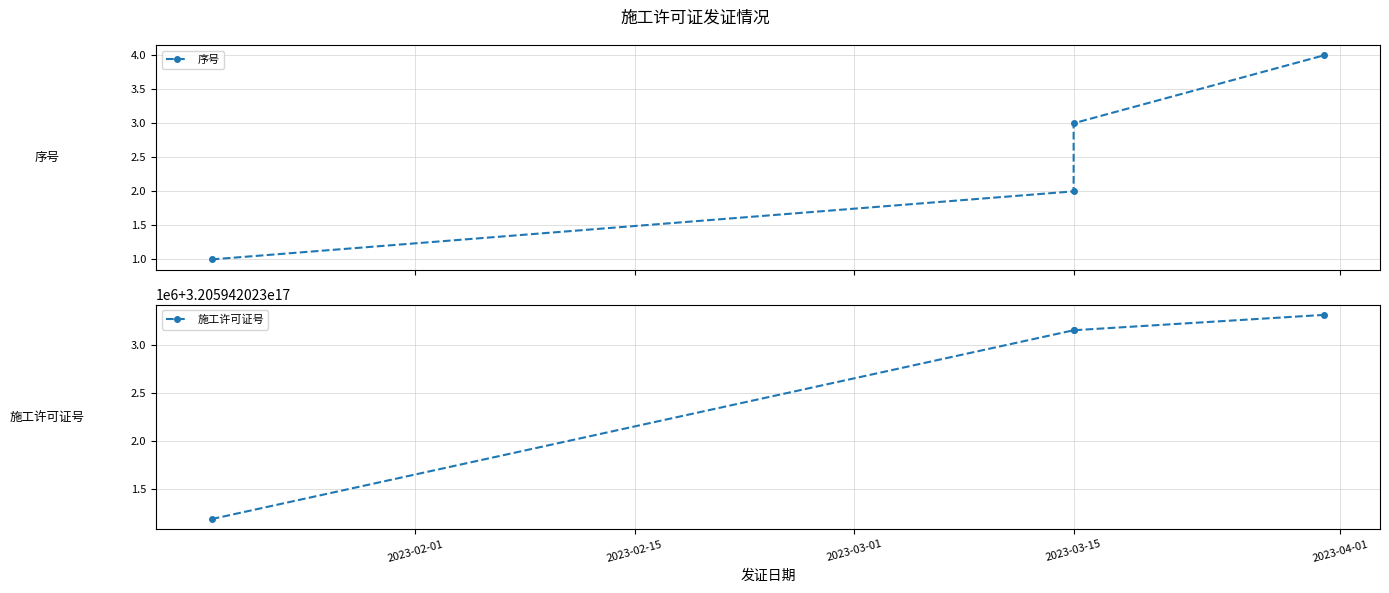

At which label does 施工许可证号 first exceed 320594202303150528?

2023-03-15